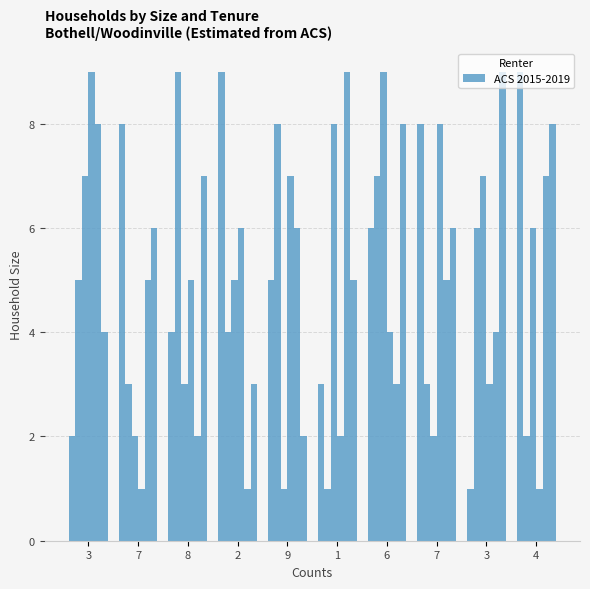

Reading left to right, extract all data points from this chart.

2	8	4	9	5	3	6	8	1	9